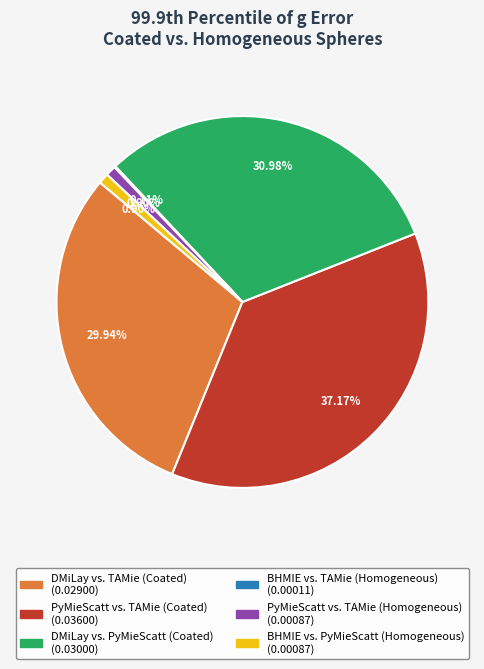

Is there any slice that represents more than half of the pie?

No